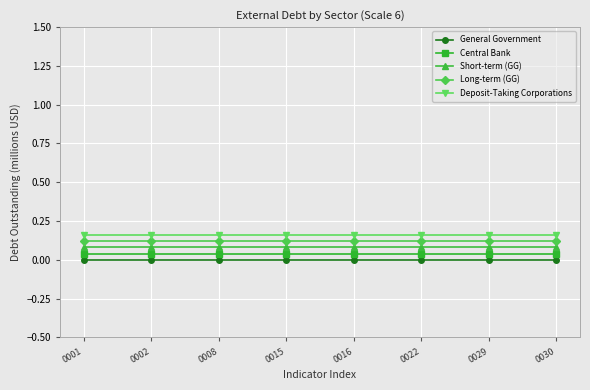

True or false: General Government and Short-term (GG) intersect in this chart.

False